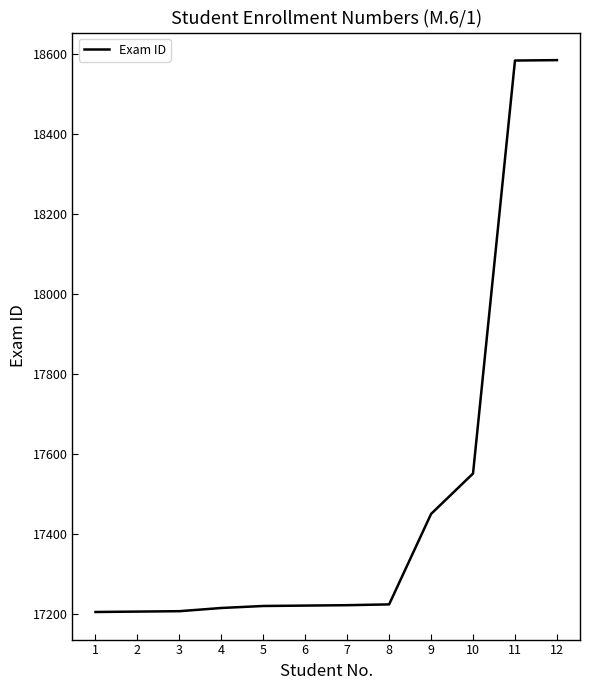

What is the smallest value displayed?

17206